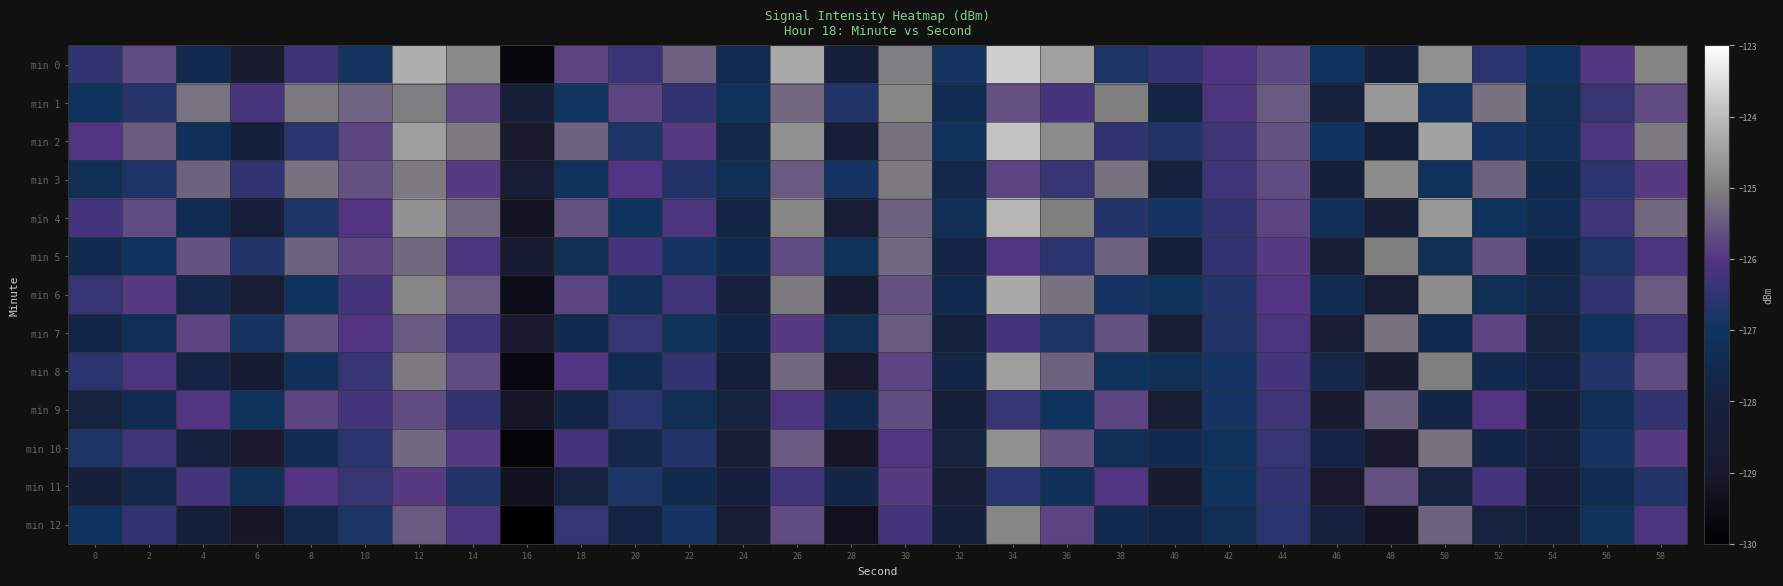

Between 16 and 50, which series saw the biggest shift?

min 0